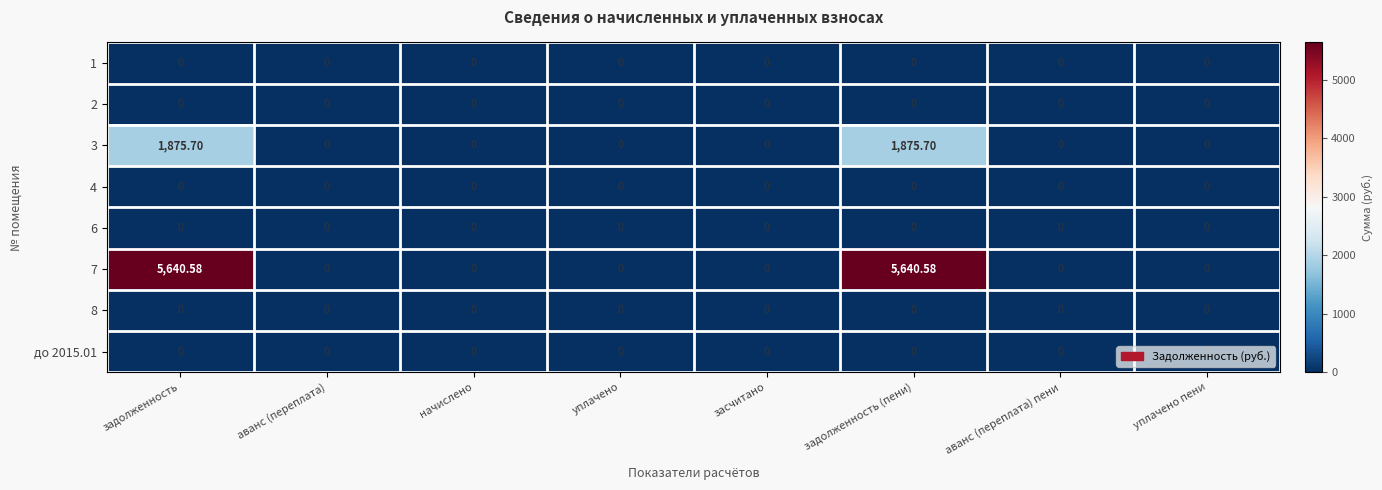

Between засчитано and задолженность (пени), which series saw the biggest shift?

7